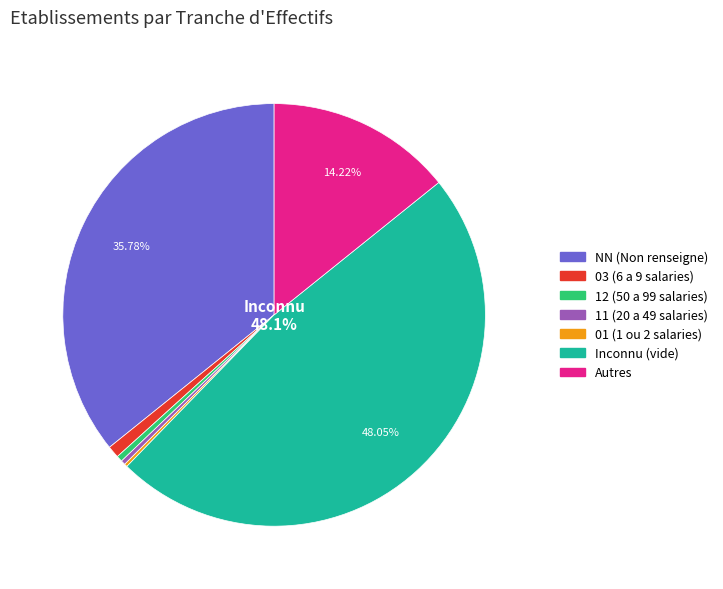

Is there a majority slice in this chart?

No